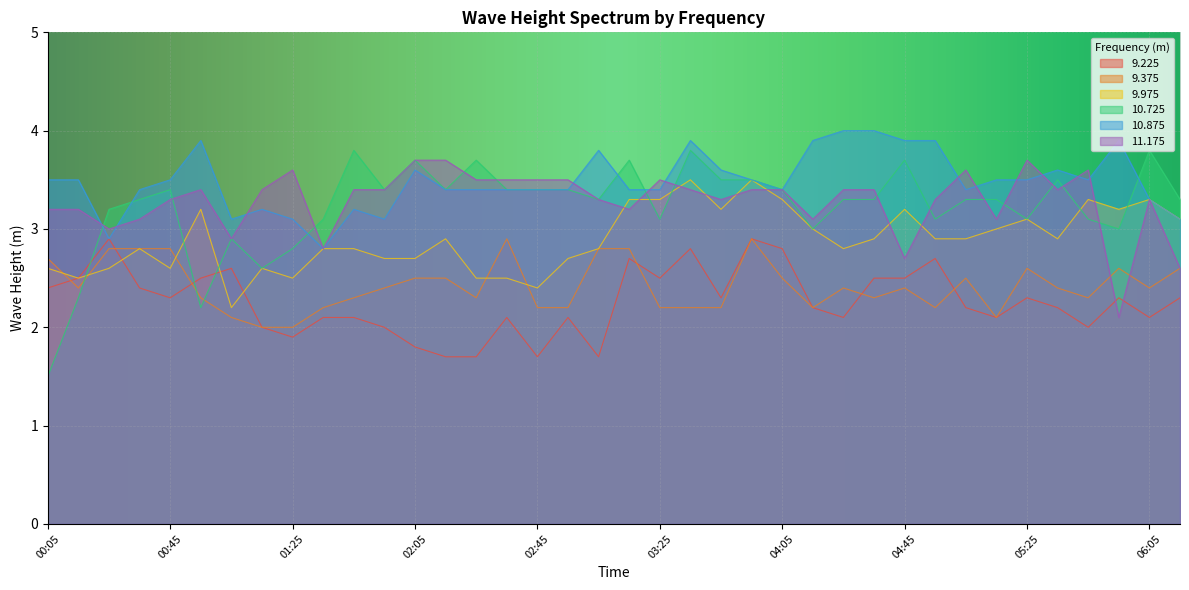

What is the label of the 6th point from the right?

05:25